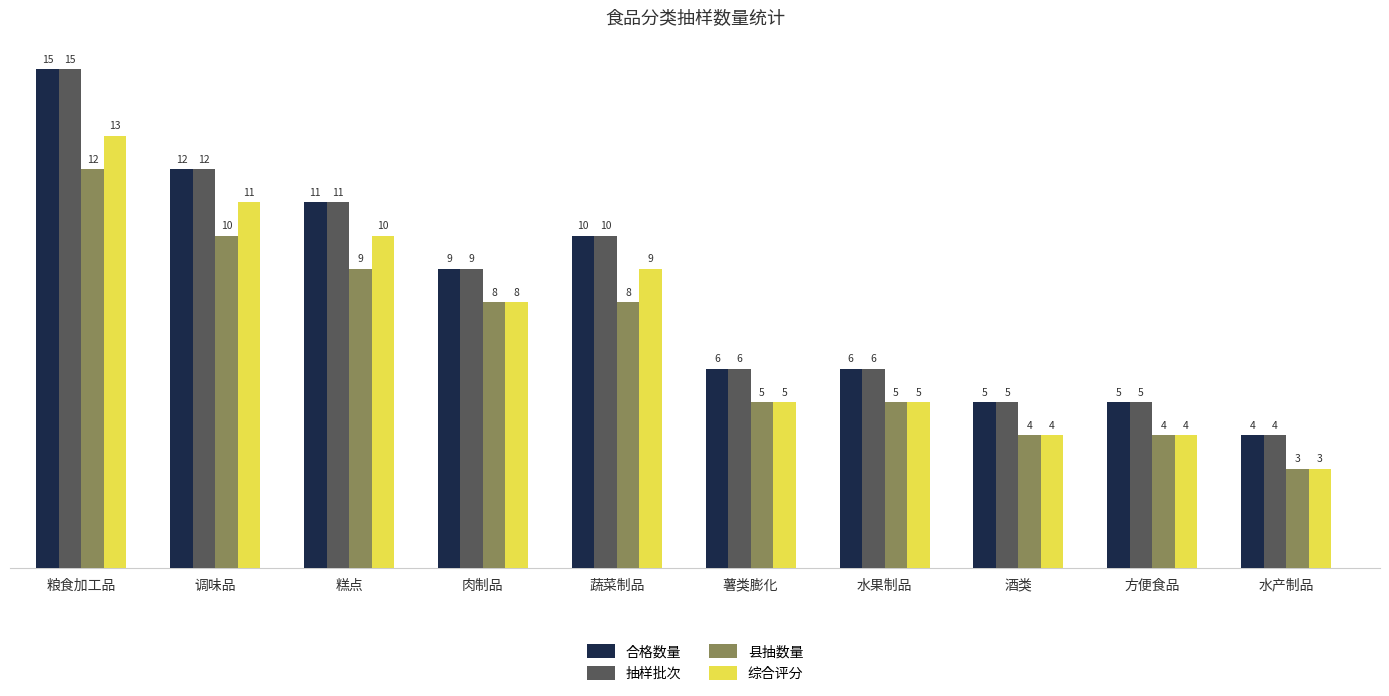

How many data points in 综合评分 are less than 8?

5